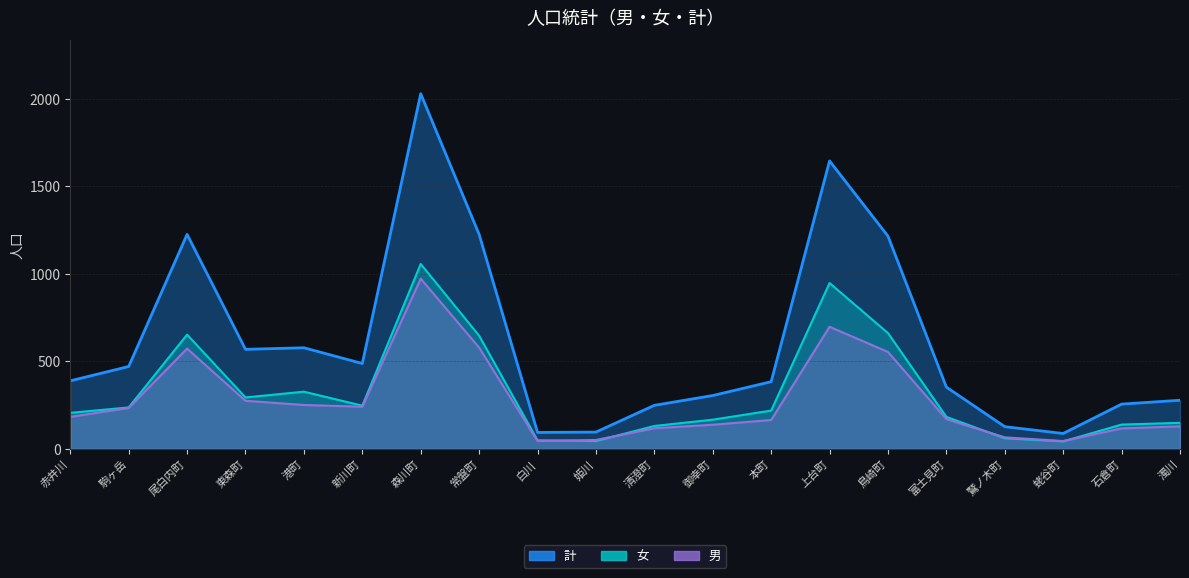

At which category does the chart reach its minimum across all series?

蛯谷町